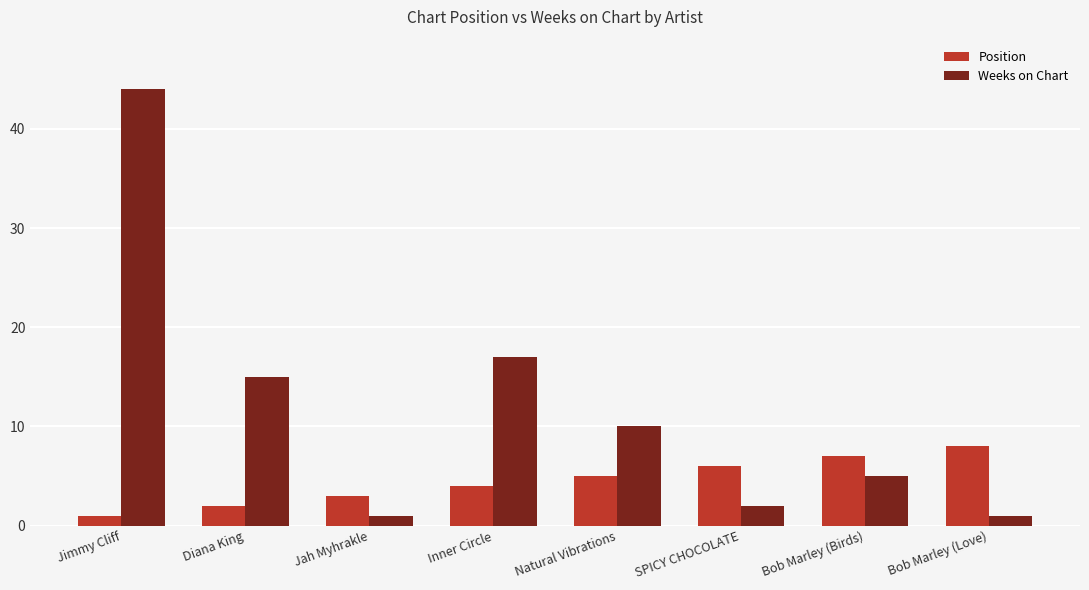

Which category has the highest value in the Weeks on Chart series?

Jimmy Cliff